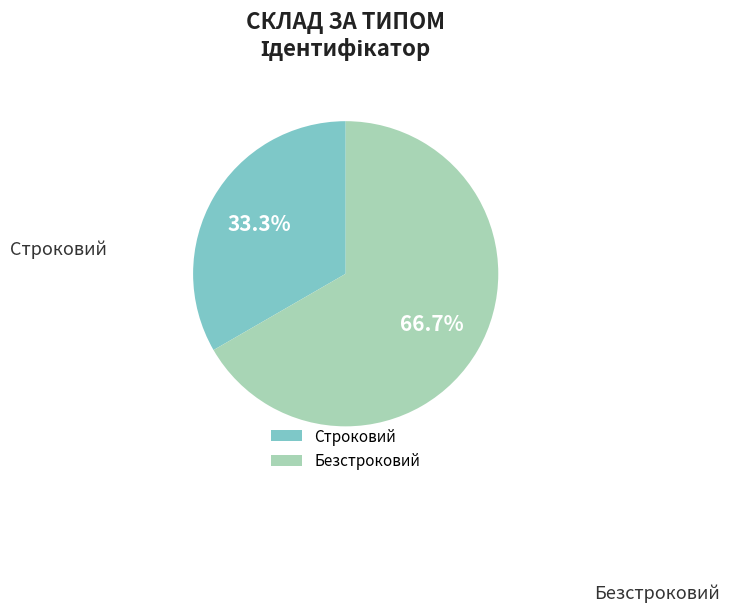

Between Строковий and Безстроковий, which is larger?

Безстроковий